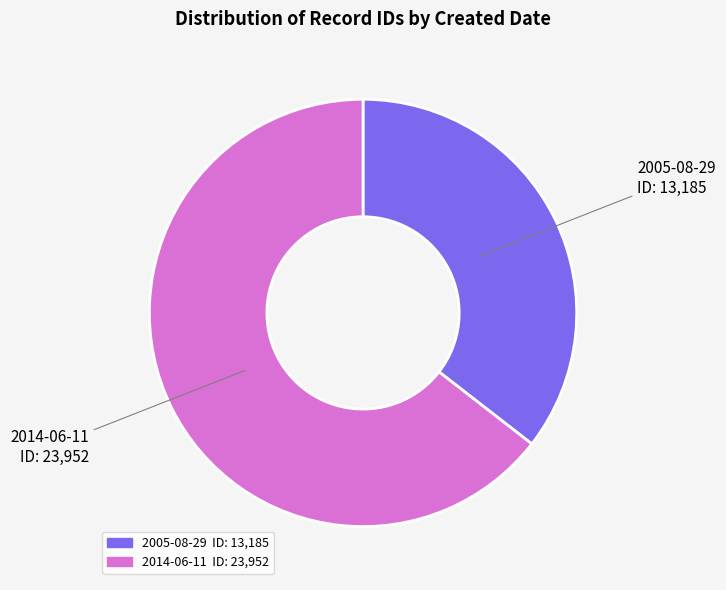

Is the sum of 2014-06-11 and 2005-08-29 greater than half?

Yes